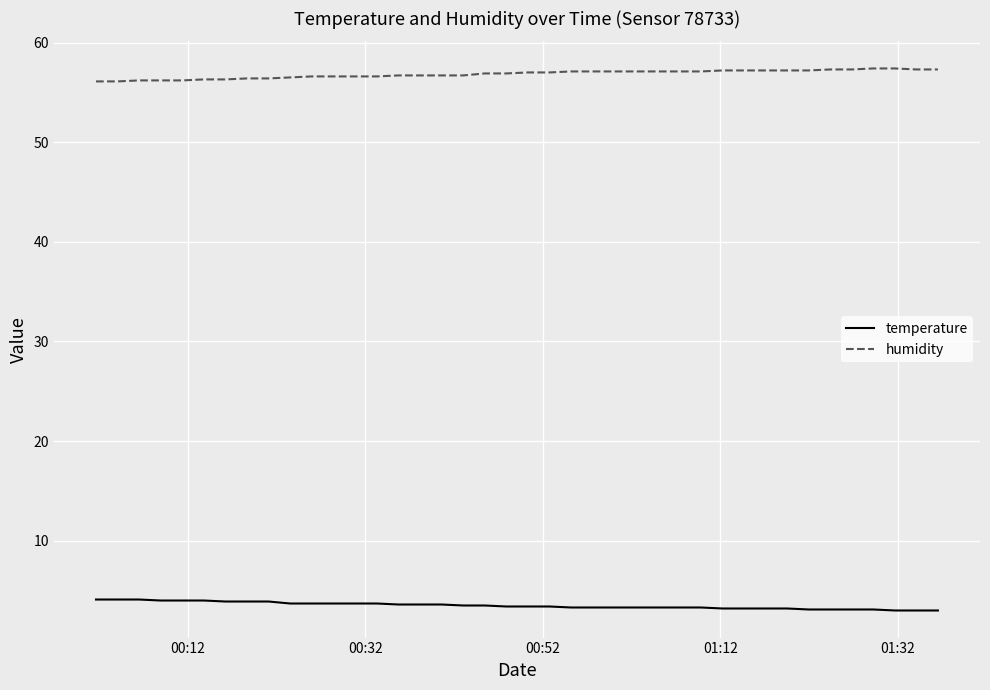

True or false: temperature and humidity cross at least once.

False